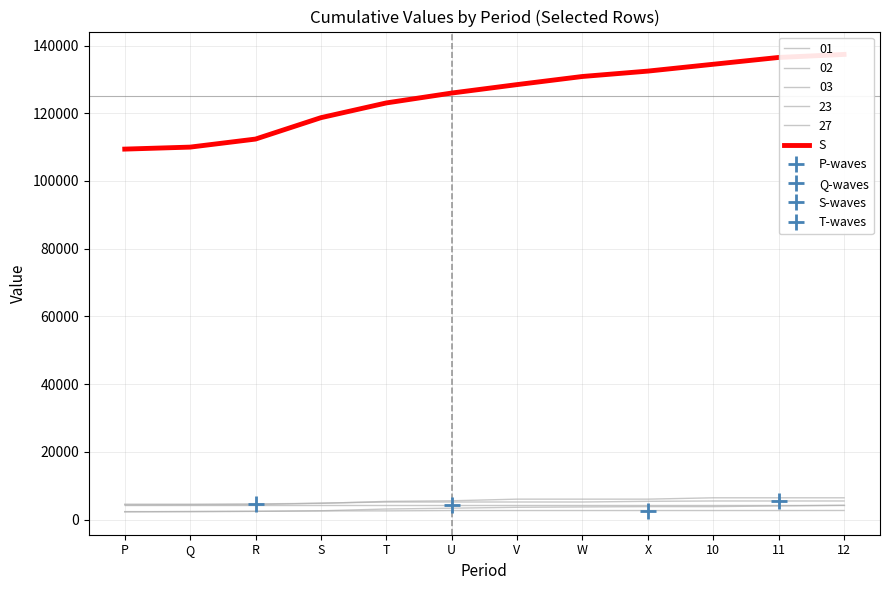

What is the label of the 7th point from the left?

V